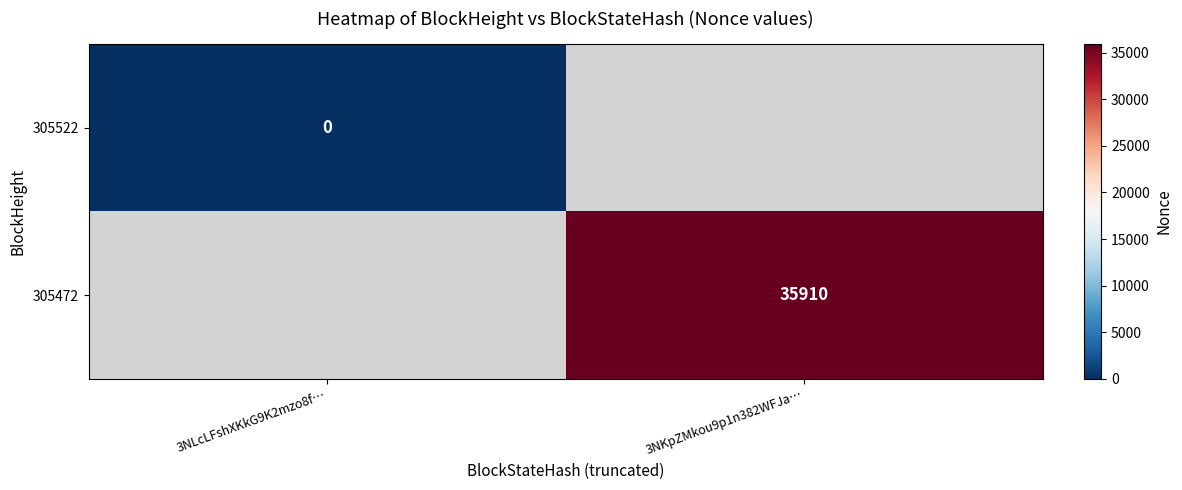

Between 3NLcLFshXKkG9K2mzo8f… and 3NKpZMkou9p1n382WFJa…, which is larger?

3NKpZMkou9p1n382WFJa…